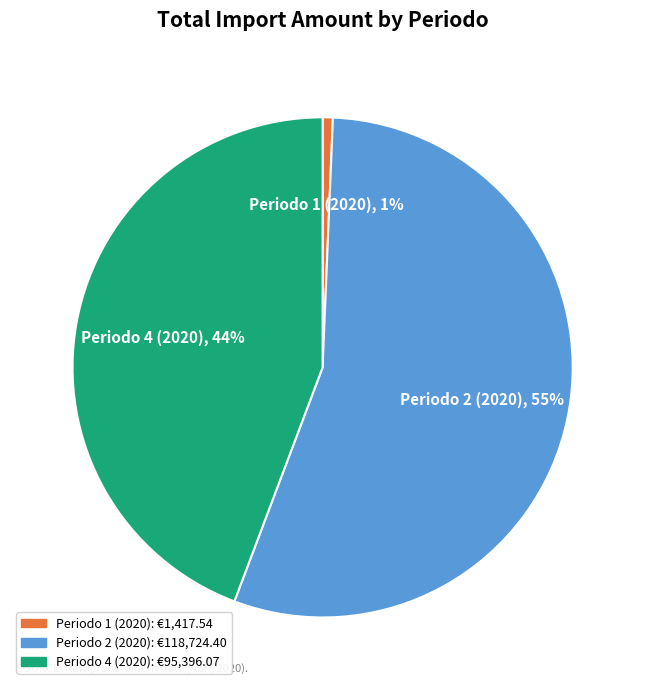

Between Periodo 1 (2020) and Periodo 2 (2020), which is larger?

Periodo 2 (2020)